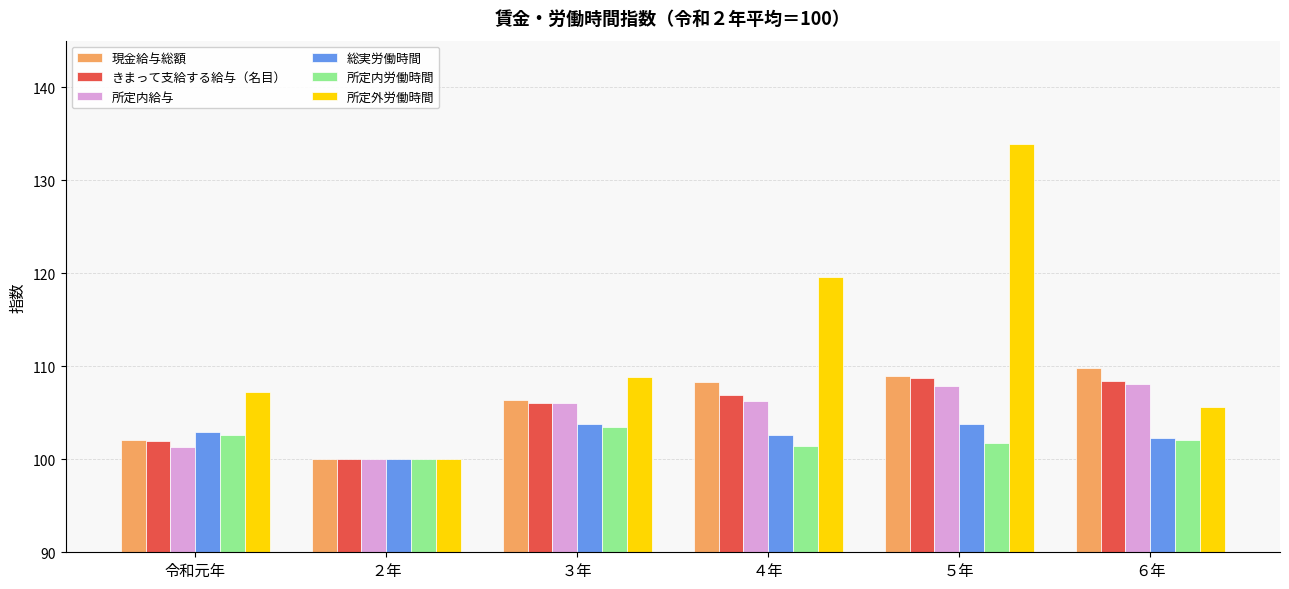

Read the 現金給与総額 value at ４年.

108.3